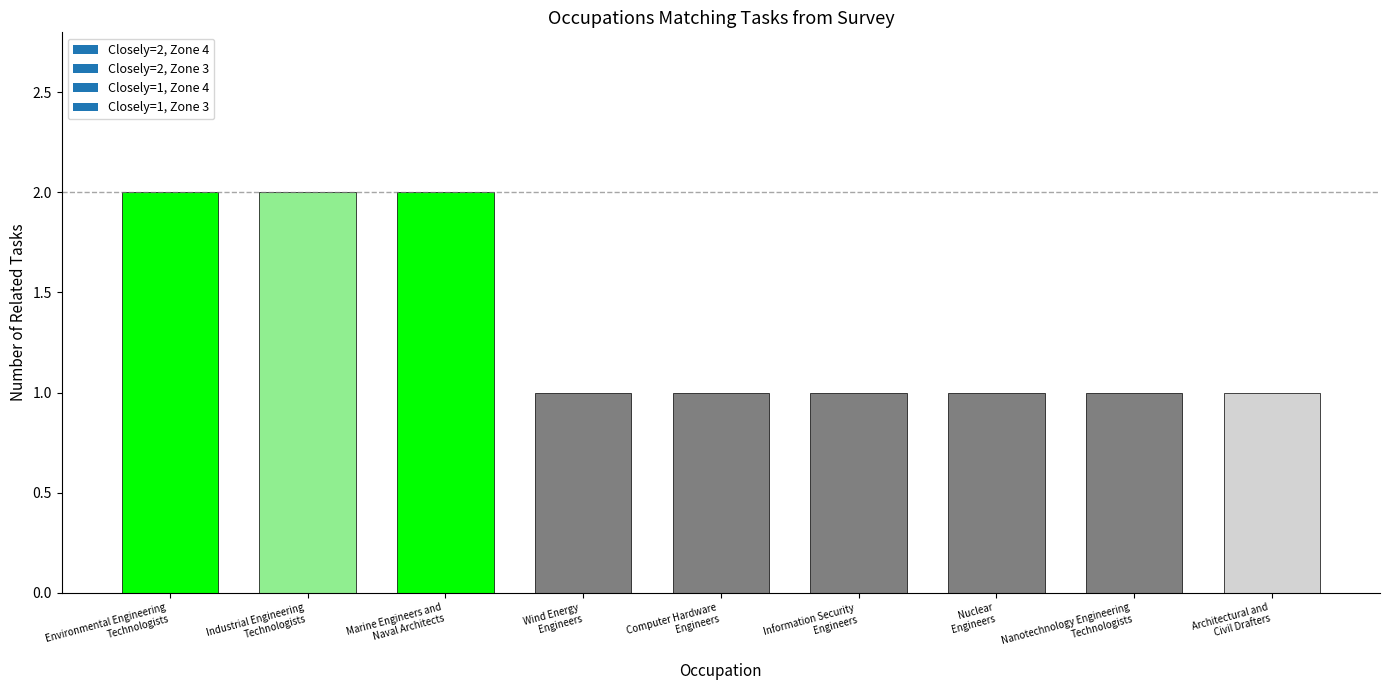

What is the difference between the second highest and minimum values?

1